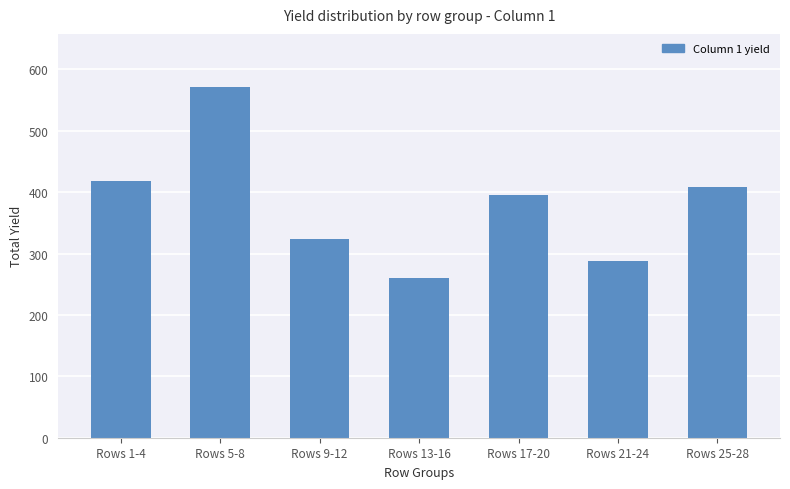

What is the difference between the values at Rows 9-12 and Rows 25-28?

85